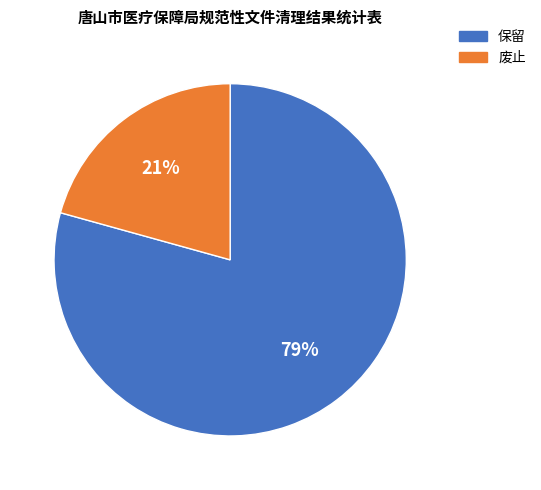

Rank the categories by value from highest to lowest.

保留, 废止